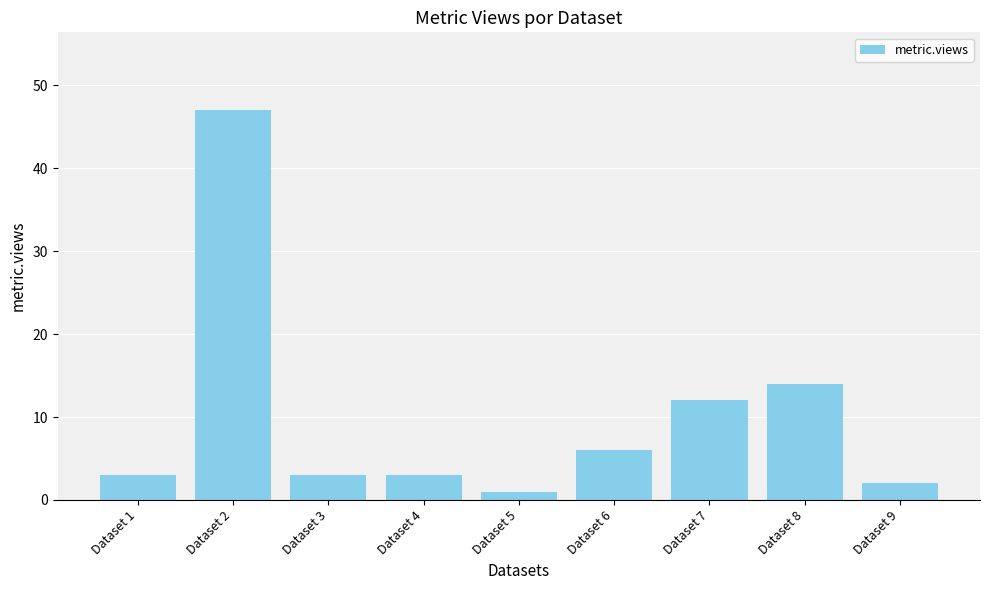

What is the value of the 6th bar from the left?

6